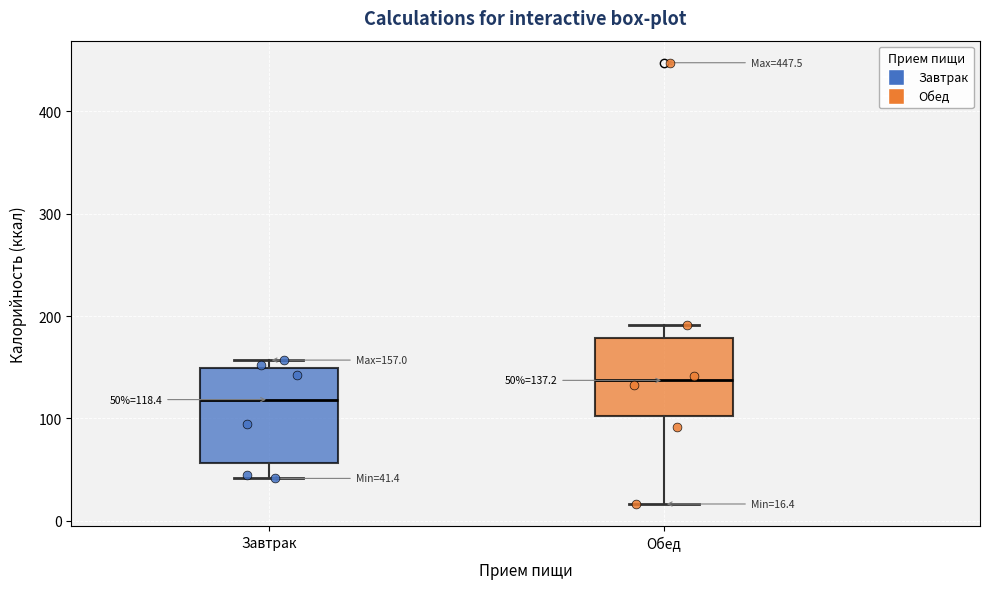

Which box is the tallest, from its lower edge to its upper edge?

Завтрак